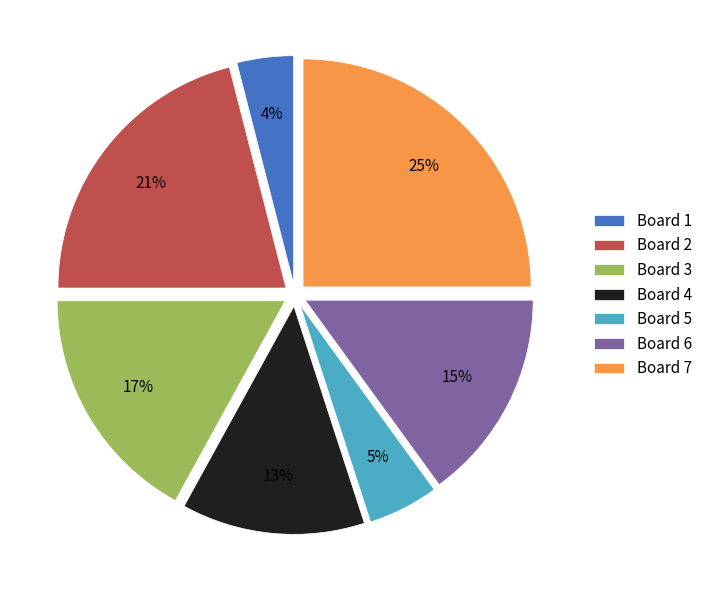

Is there a majority slice in this chart?

No